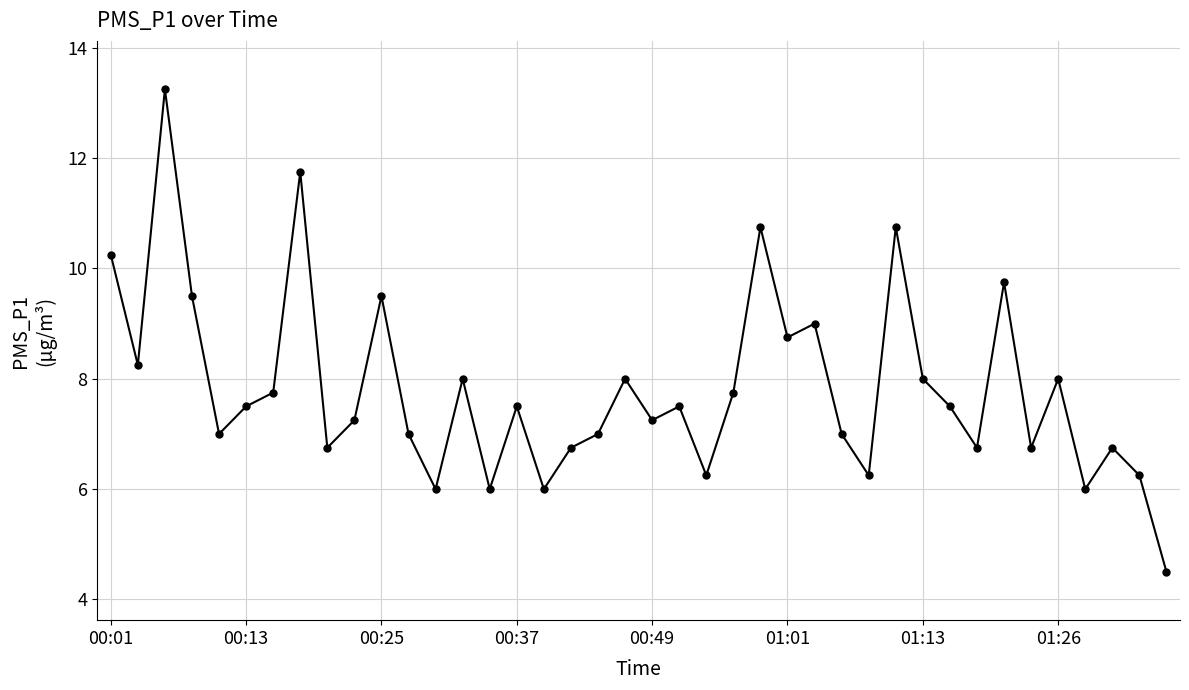

What is the average value?

7.8